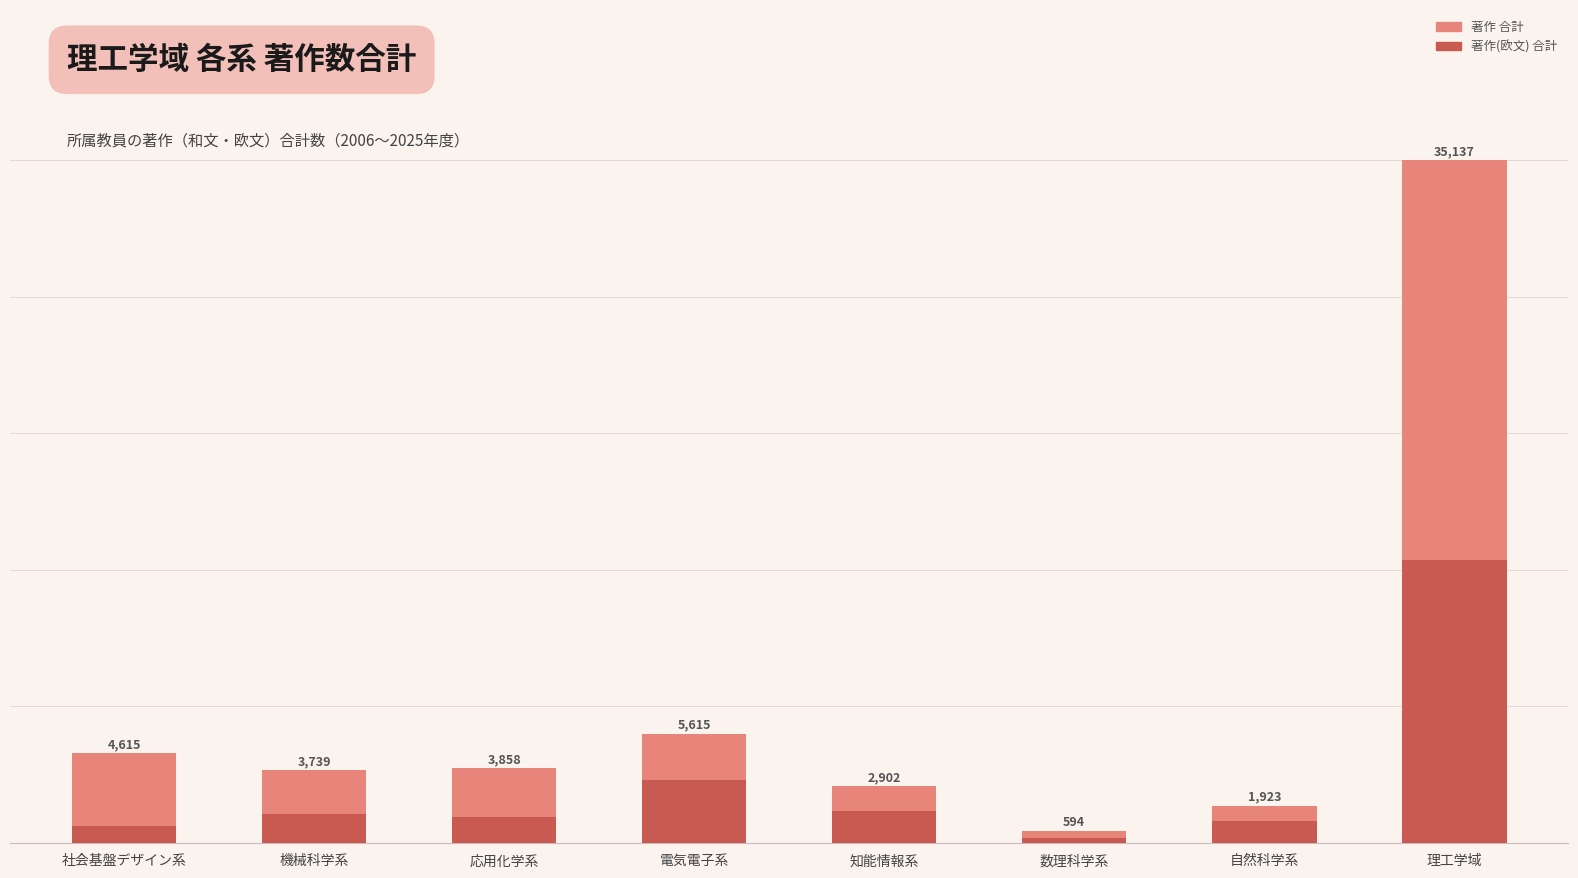

True or false: 著作 合計 has a value of 3739 at 機械科学系.

True